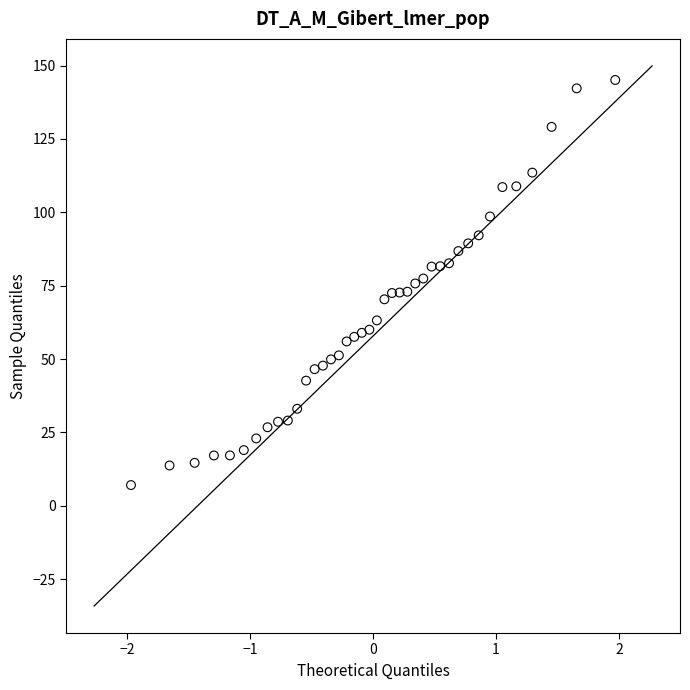

What is the range of X values (max minus min)?

3.9